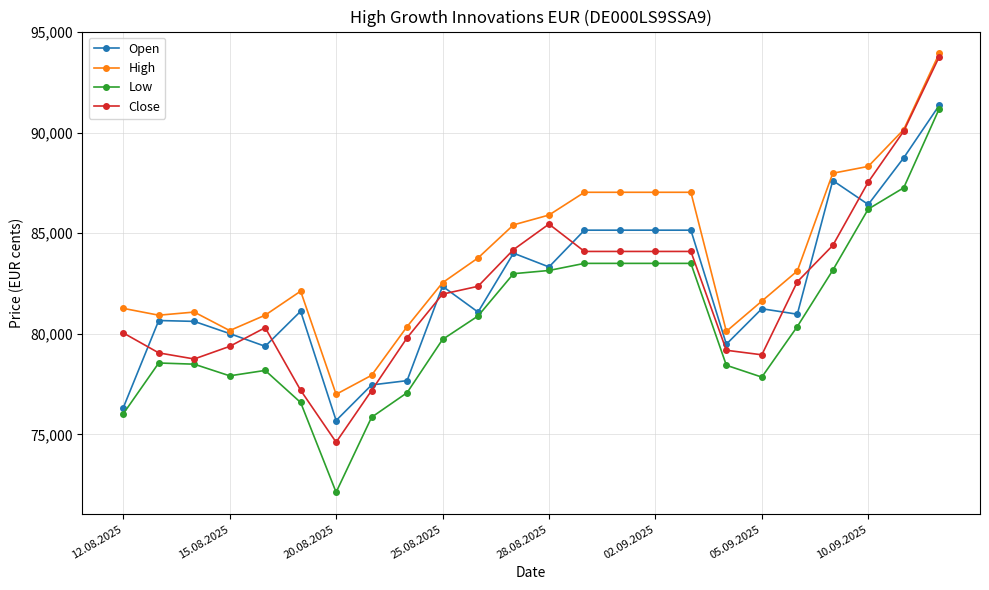

What is the difference between the maximum and minimum values in the High series?

16938